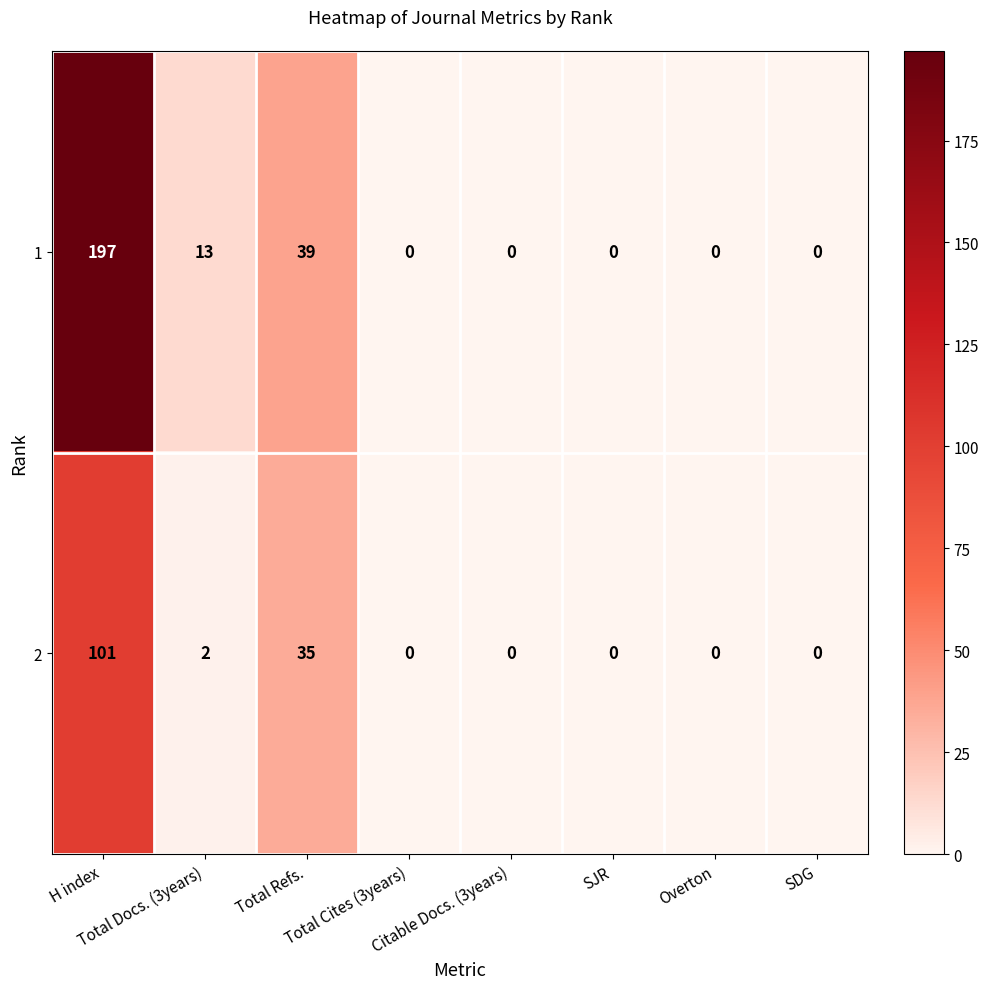

What is the sum of all 2 values?

138